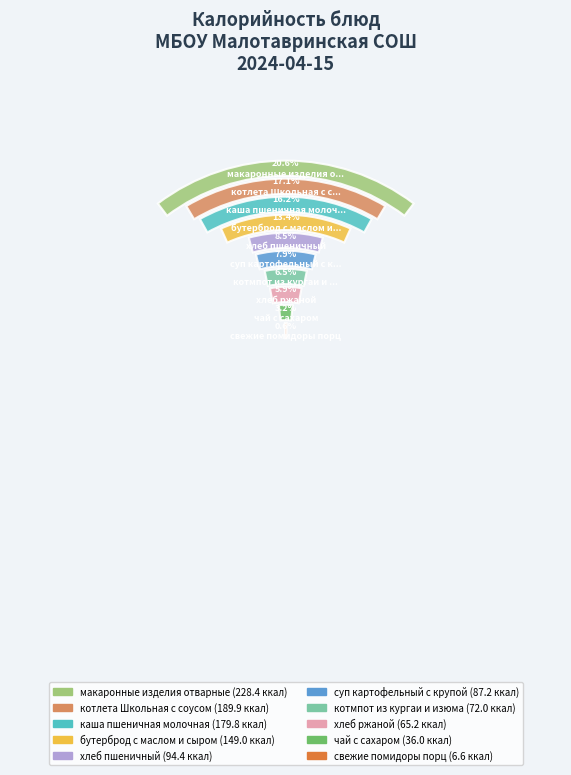

What is the ratio of the value at макаронные изделия отварные to the value at свежие помидоры порц?

34.6